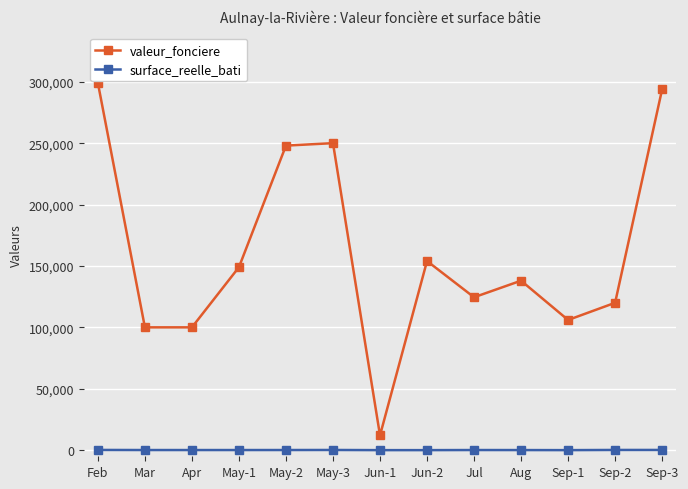

True or false: surface_reelle_bati has more than 0 points higher than both neighbors.

True